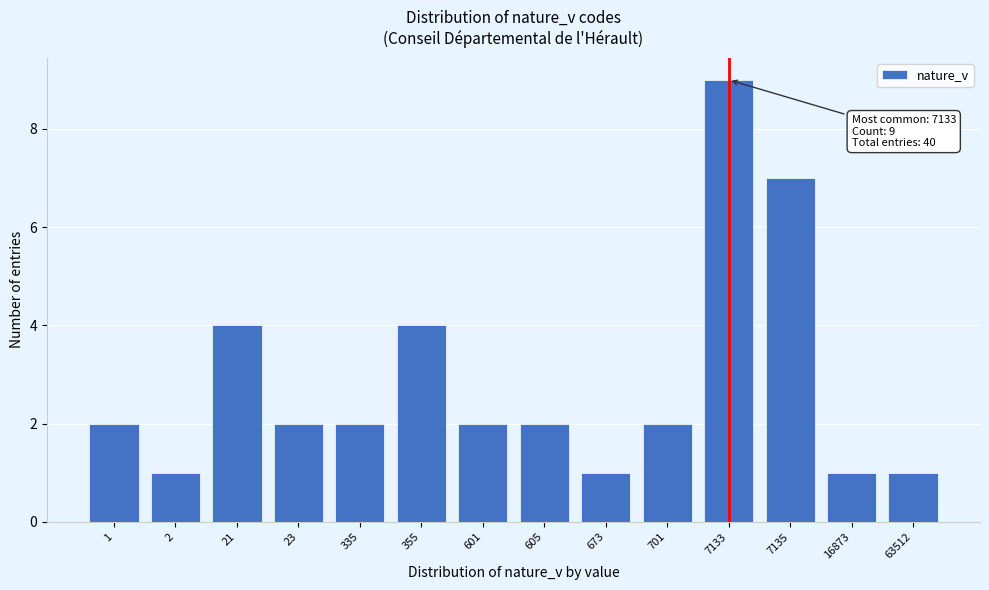

Reading left to right, extract all data points from this chart.

1=2	2=1	21=4	23=2	335=2	355=4	601=2	605=2	673=1	701=2	7133=9	7135=7	16873=1	63512=1